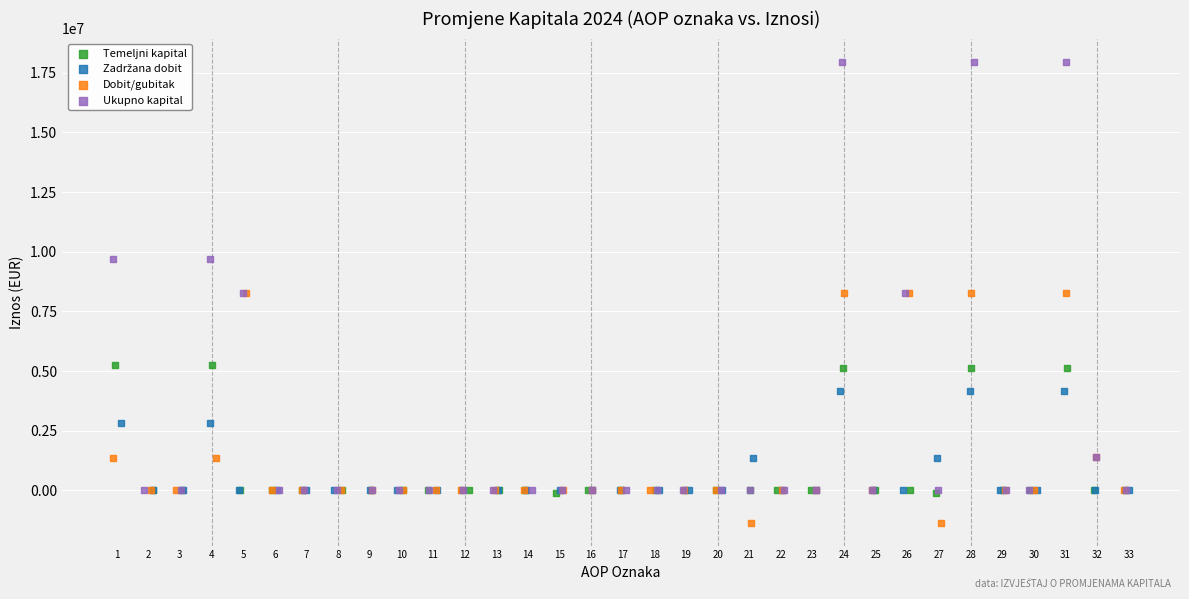

Which series has the widest spread of Y values?

Ukupno kapital